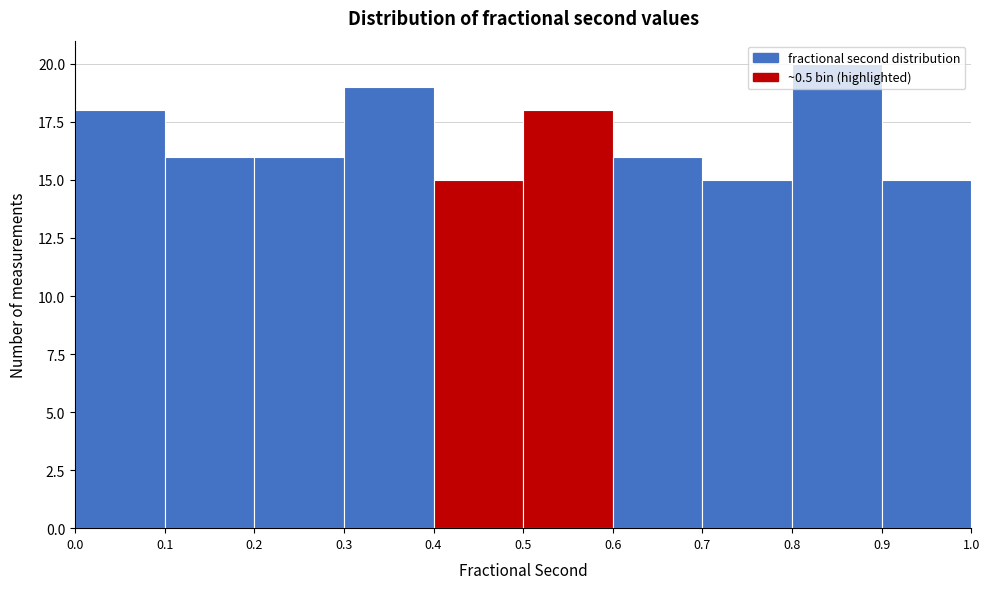

Reading left to right, transcribe this chart: for each bar, give the range it covers on the x-axis and its height. The values are not printed on the chart, so give them approximately, as read against the axis.

0.0 to 0.1: 18
0.1 to 0.2: 16
0.2 to 0.3: 16
0.3 to 0.4: 19
0.4 to 0.5: 15
0.5 to 0.6: 18
0.6 to 0.7: 16
0.7 to 0.8: 15
0.8 to 0.9: 20
0.9 to 1.0: 15